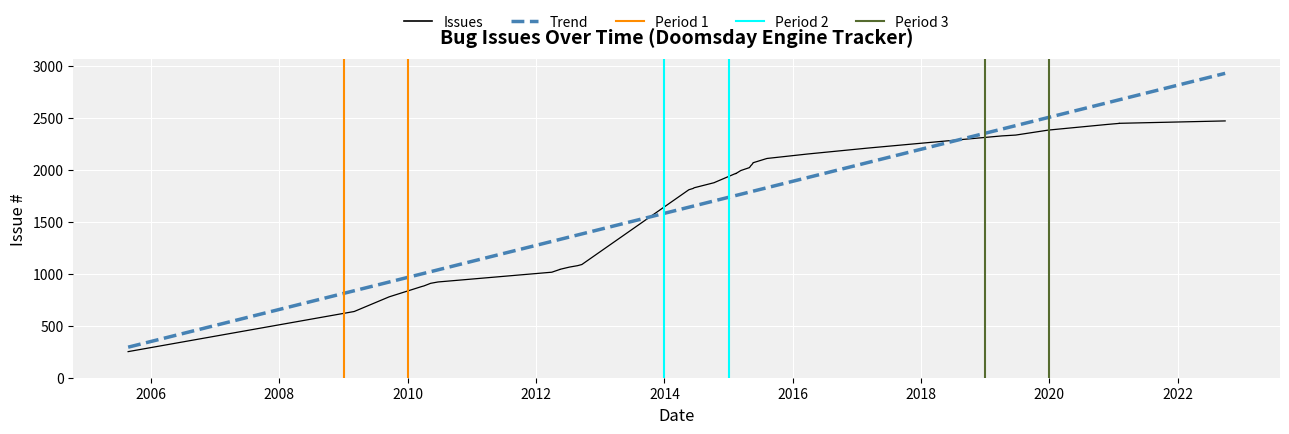

What is the greatest value displayed?

2470